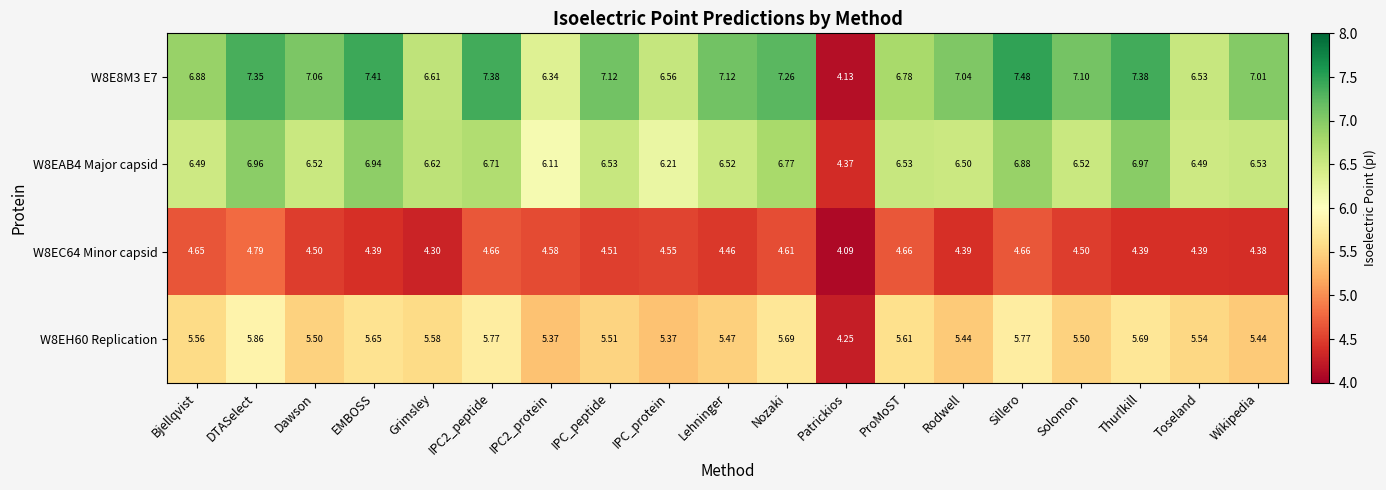

At which label does W8EAB4 Major capsid reach its minimum?

Patrickios